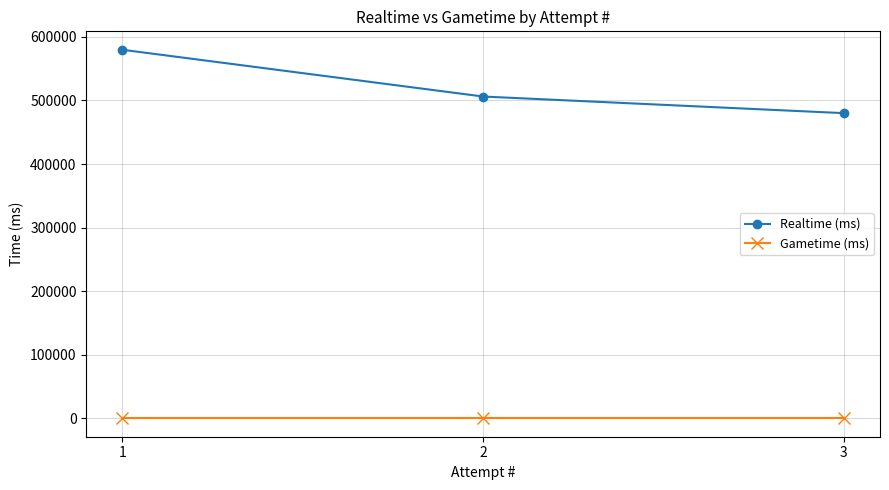

How many series are shown in this chart?

2